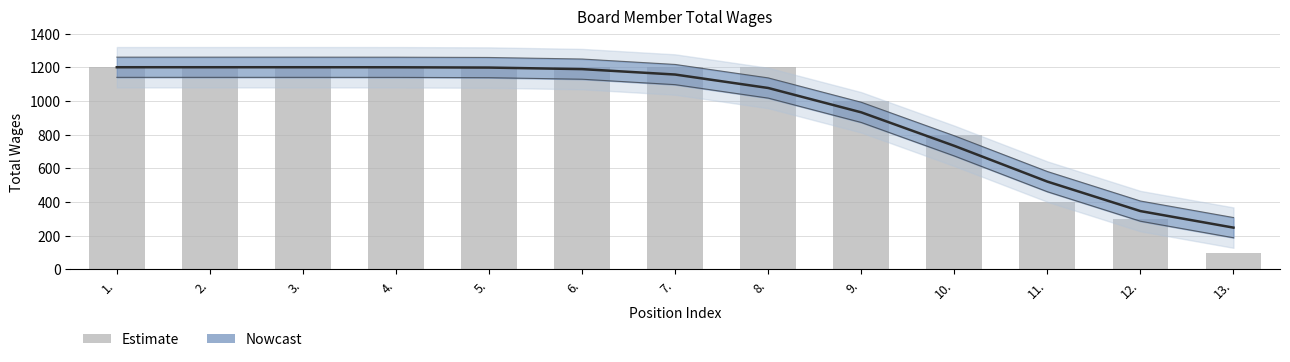

Does the chart contain stacked bars?

No